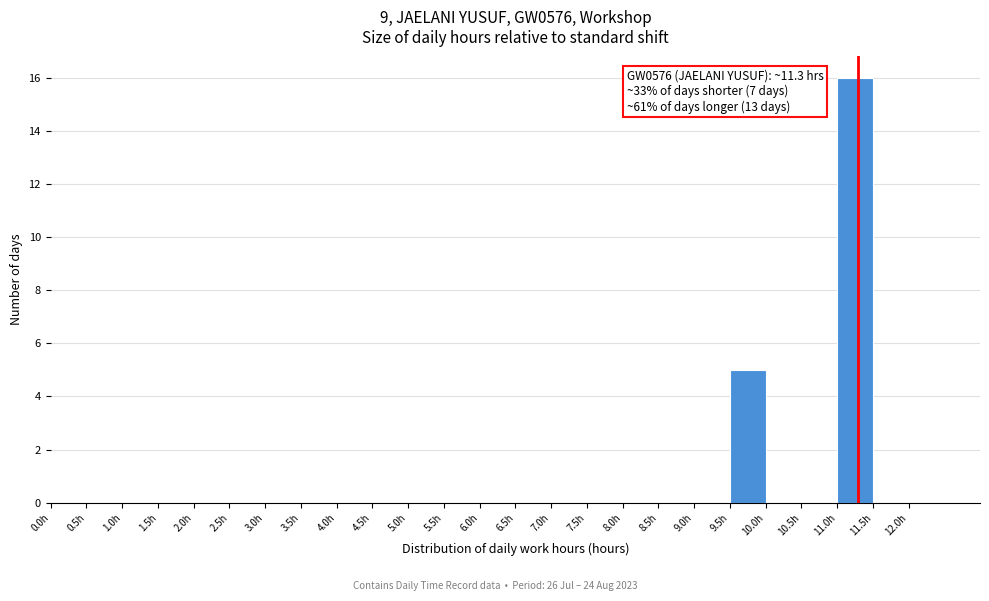

Over which range of the x-axis is the bar tallest?

11.0 to 11.5